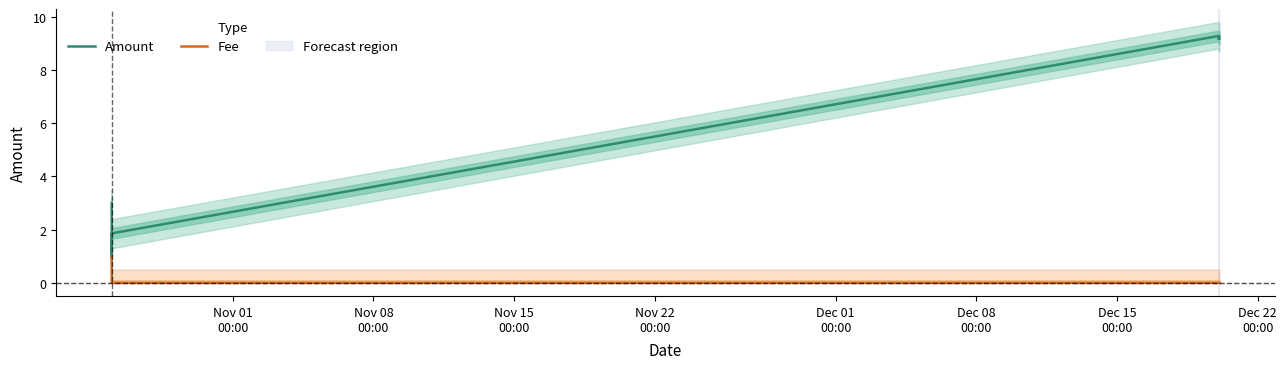

What is the lowest value of the Amount series?

0.9